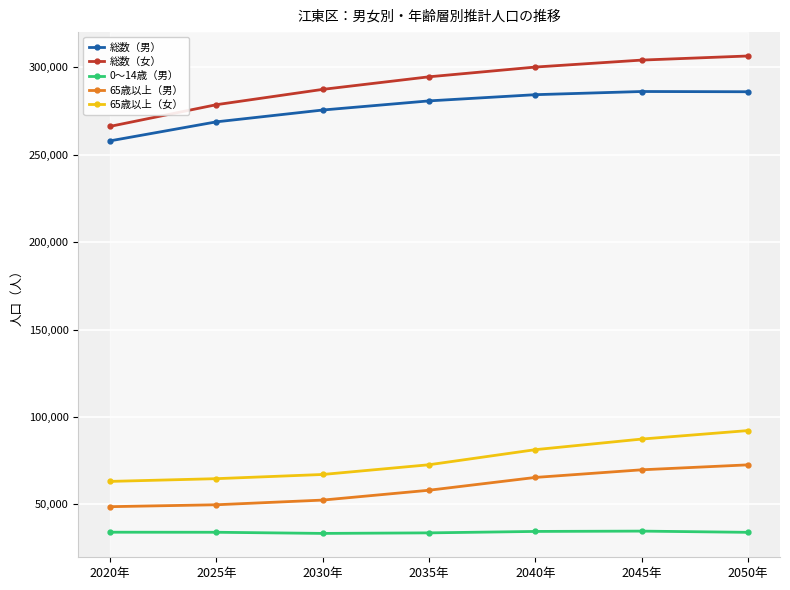

How many series are shown in this chart?

5